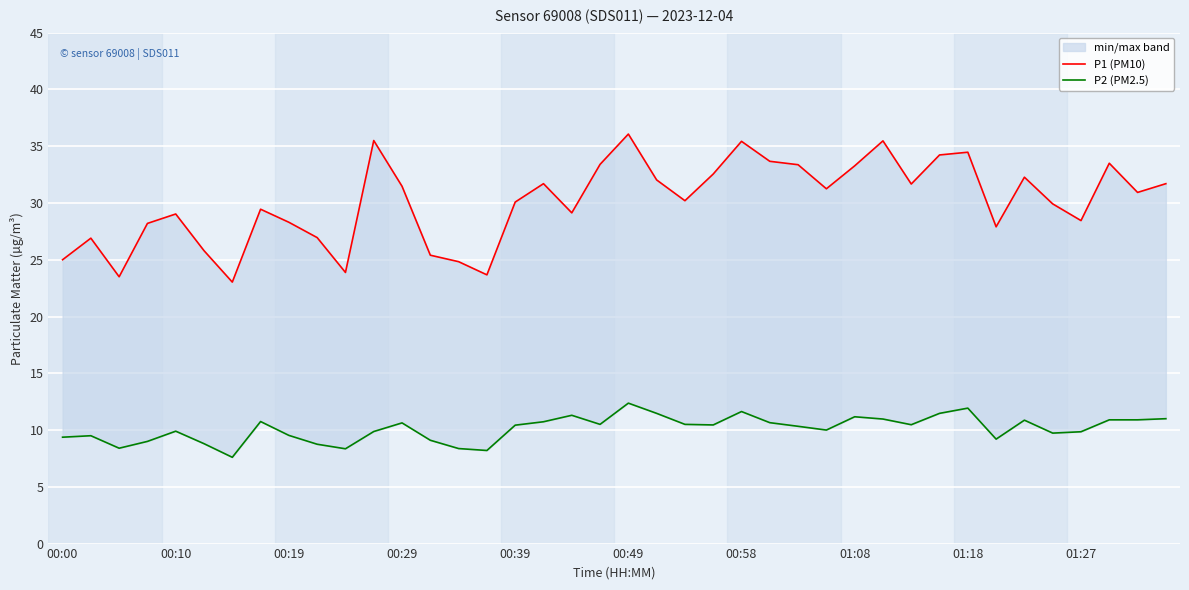

Reading left to right, transcribe all the data shown in this chart.

P1 (PM10): 25.0	26.9	23.5	28.2	29.0	25.8	23.0	29.4	28.3	26.9	23.9	35.5	31.5	25.4	24.8	23.7	30.1	31.7	29.1	33.4	36.1	32.0	30.2	32.5	35.4	33.7	33.4	31.2	33.3	35.5	31.7	34.2	34.5	27.9	32.3	29.9	28.4	33.5	30.9	31.7
P2 (PM2.5): 9.4	9.5	8.4	9.0	9.9	8.8	7.6	10.8	9.5	8.8	8.3	9.9	10.6	9.1	8.4	8.2	10.4	10.7	11.3	10.5	12.4	11.5	10.5	10.4	11.6	10.7	10.3	10.0	11.2	11.0	10.5	11.5	11.9	9.2	10.9	9.7	9.8	10.9	10.9	11.0